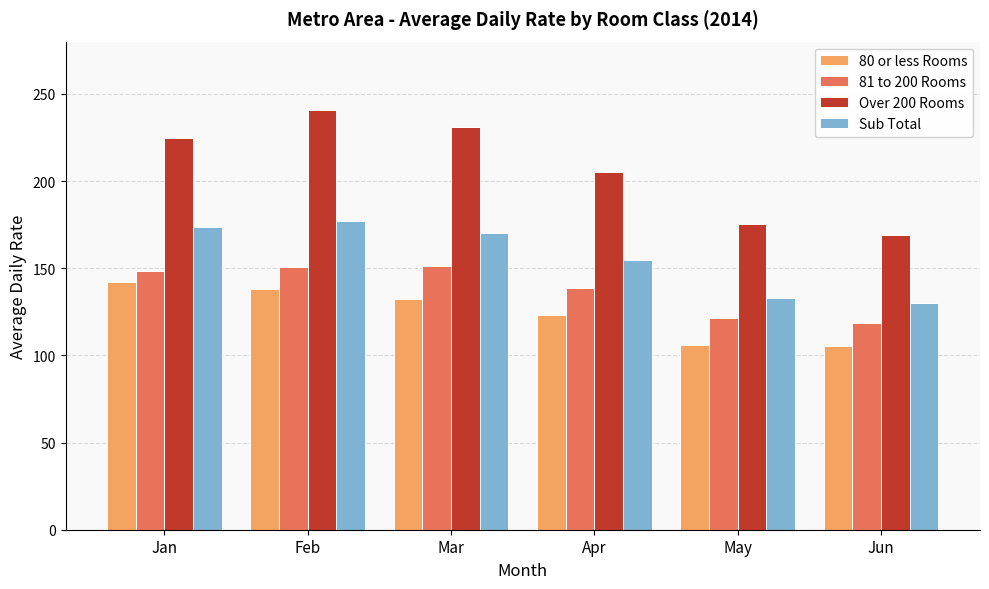

What is the value of the Over 200 Rooms bar at the 3rd from the left?

230.8